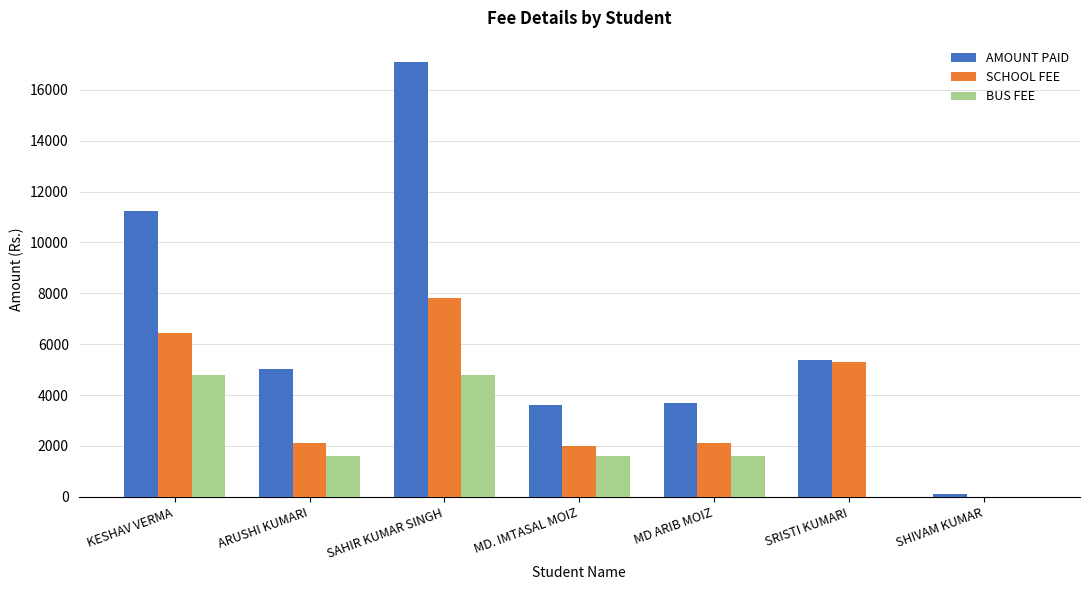

Is the value of SCHOOL FEE at KESHAV VERMA greater than the value of BUS FEE at SAHIR KUMAR SINGH?

Yes